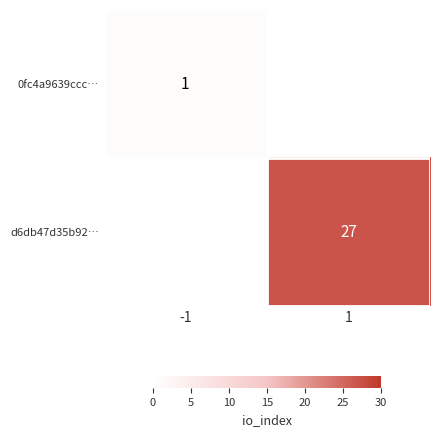

Is it true that d6db47d35b92… equals 43 at 1?

False